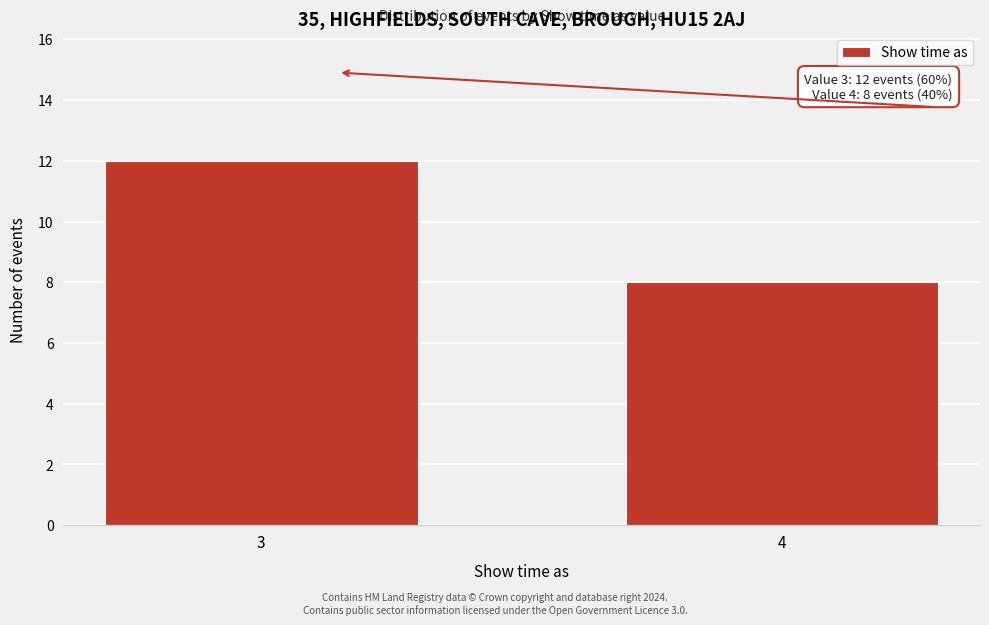

Reading left to right, what are all the values shown in this chart?

3=12	4=8